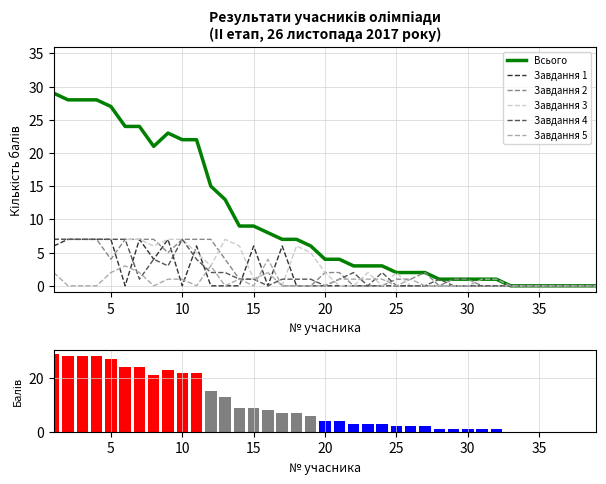

What is the difference between the maximum and second lowest values in the Завдання 3 series?

7